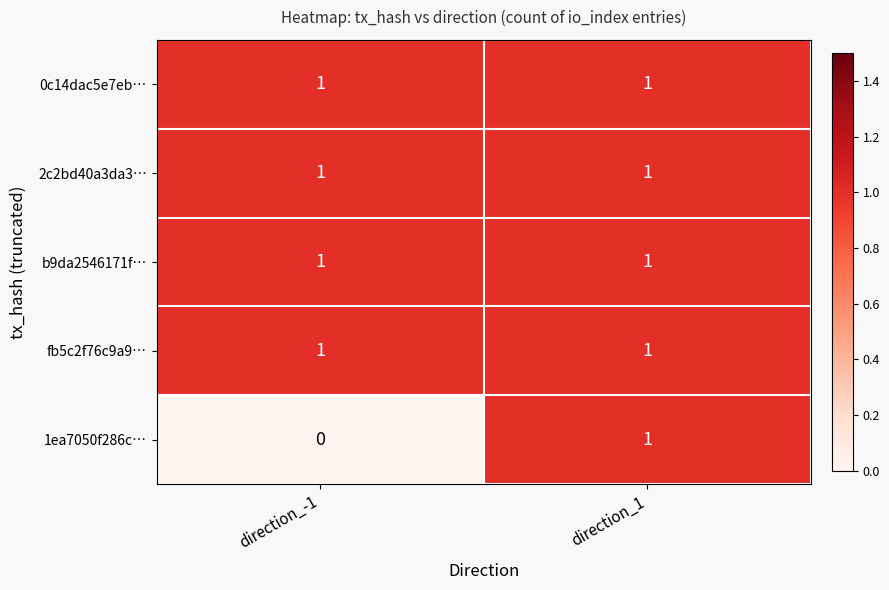

Which category has the highest value in the 1ea7050f286c… series?

direction_1